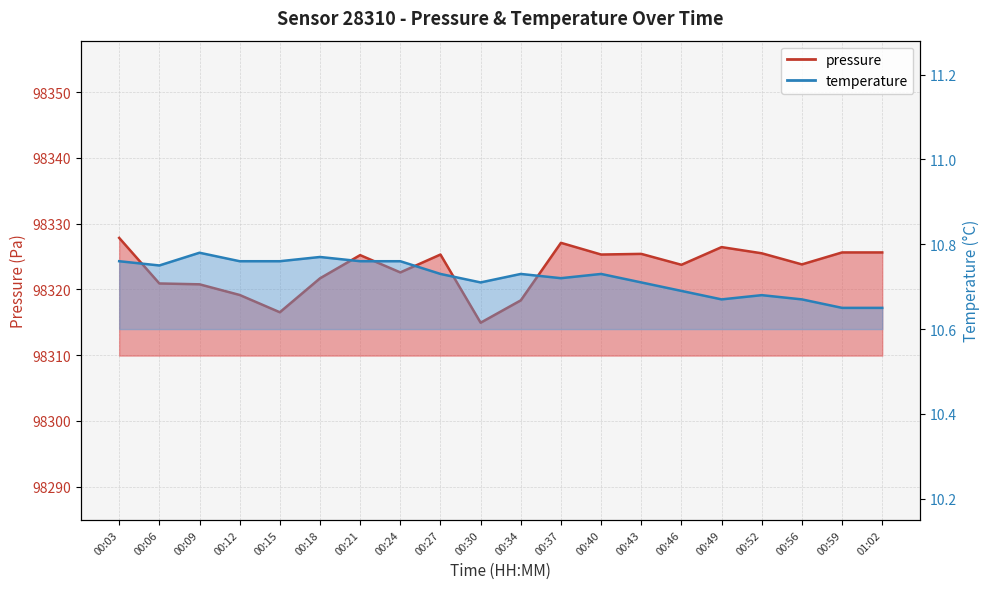

How many lines are shown in the chart?

2